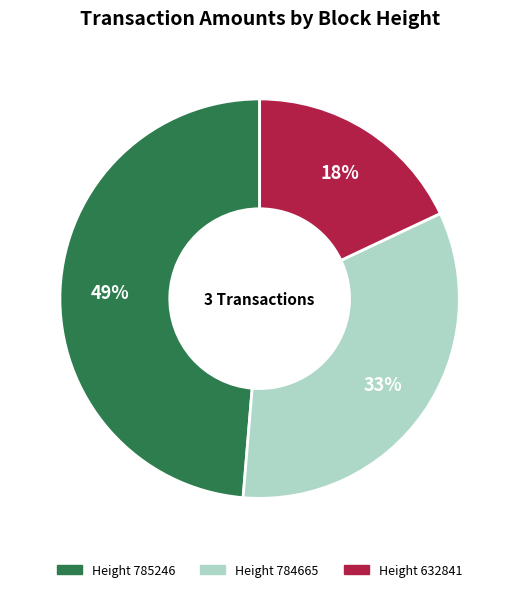

To the nearest percent, what is the difference between the largest and smallest slice percentages?

31%